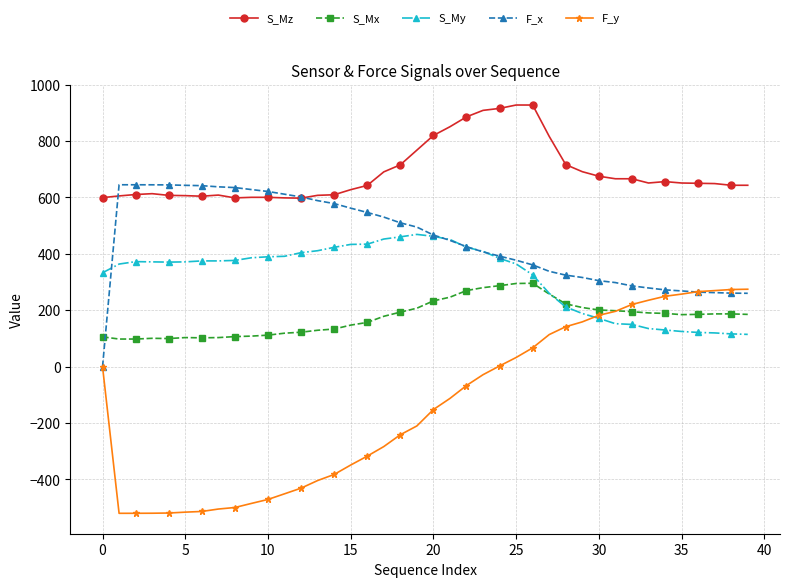

What is the sum of all S_My values?

12780.3